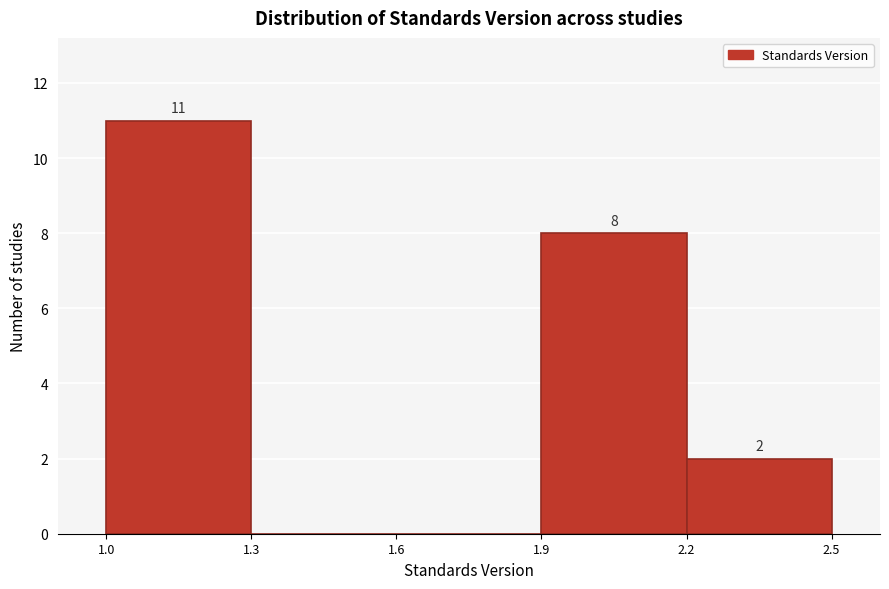

Which range on the x-axis has the tallest bar?

1.0 to 1.3